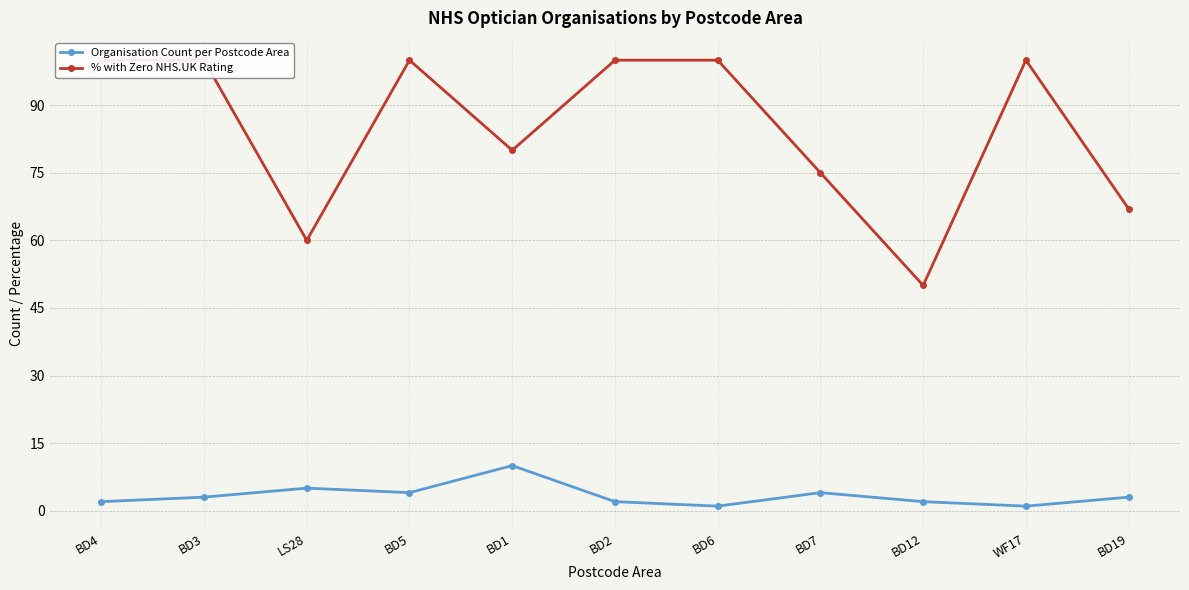

Between BD5 and WF17, which is larger?

BD5